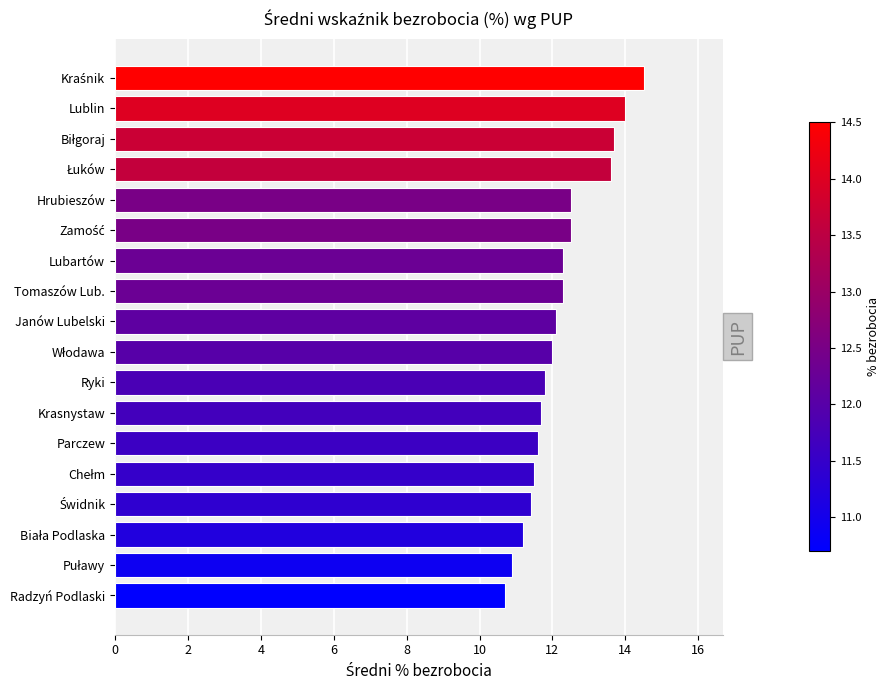

The value at Hrubieszów is 12.5. True or false?

True